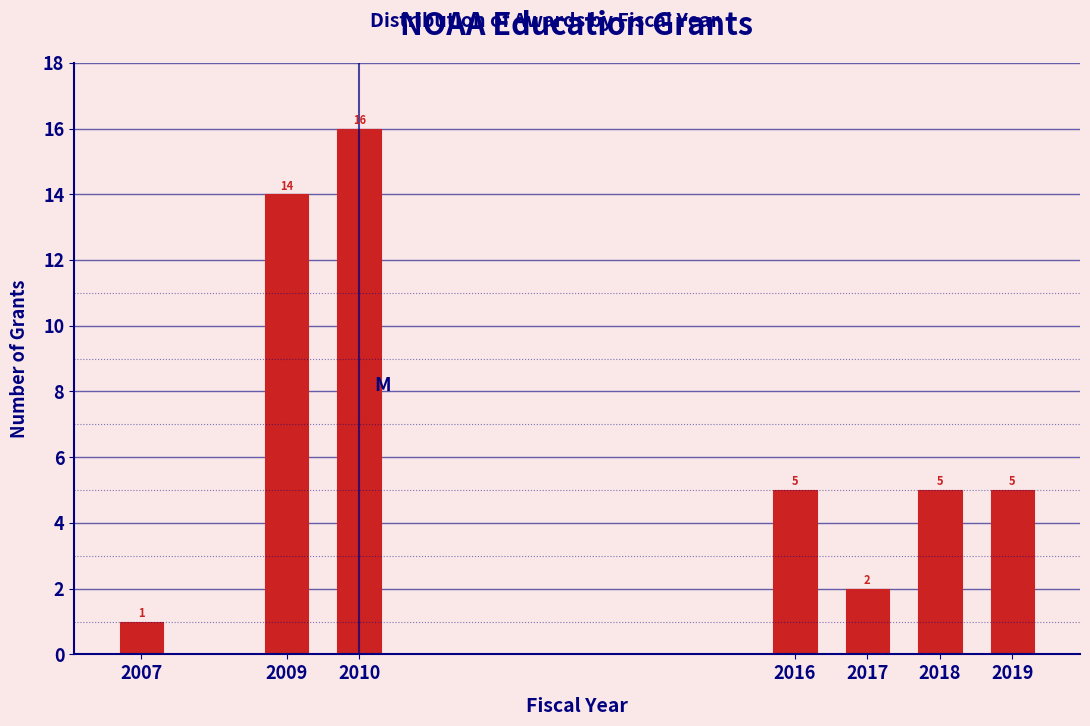

Reading left to right, extract all data points from this chart.

1	14	16	5	2	5	5